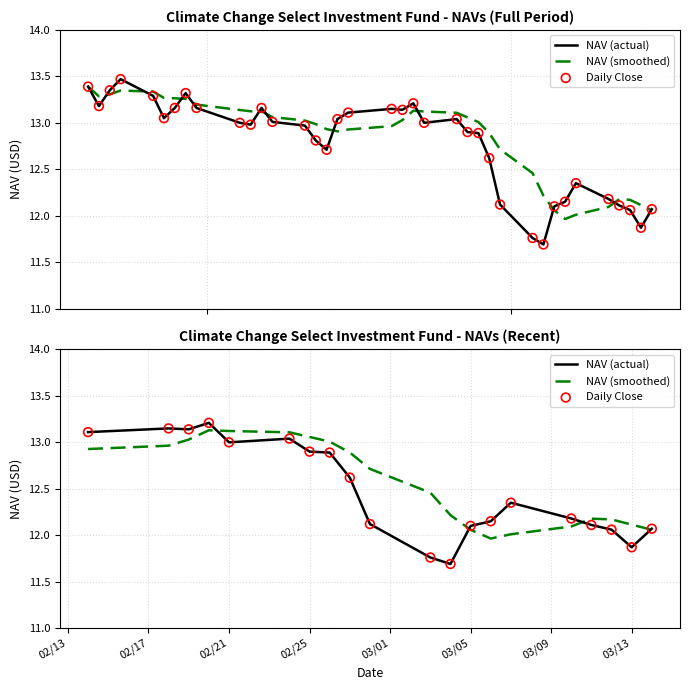

Is the value of NAV (actual) at 8 greater than the value of Daily Close at 9?

Yes